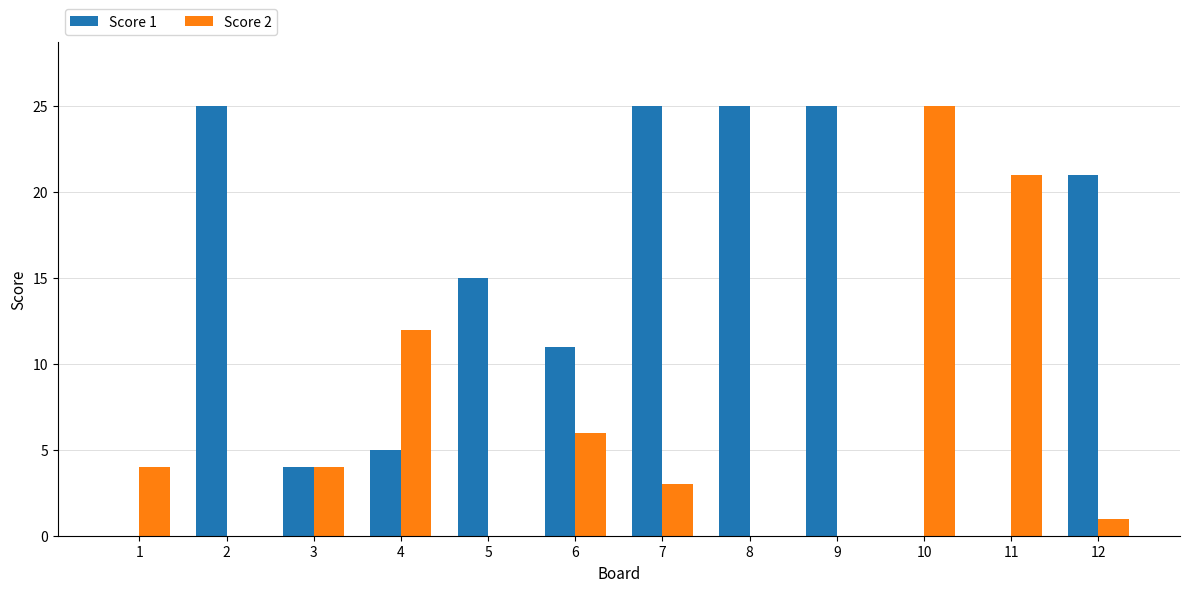

What is the spread (max minus min) of values at 8?

25